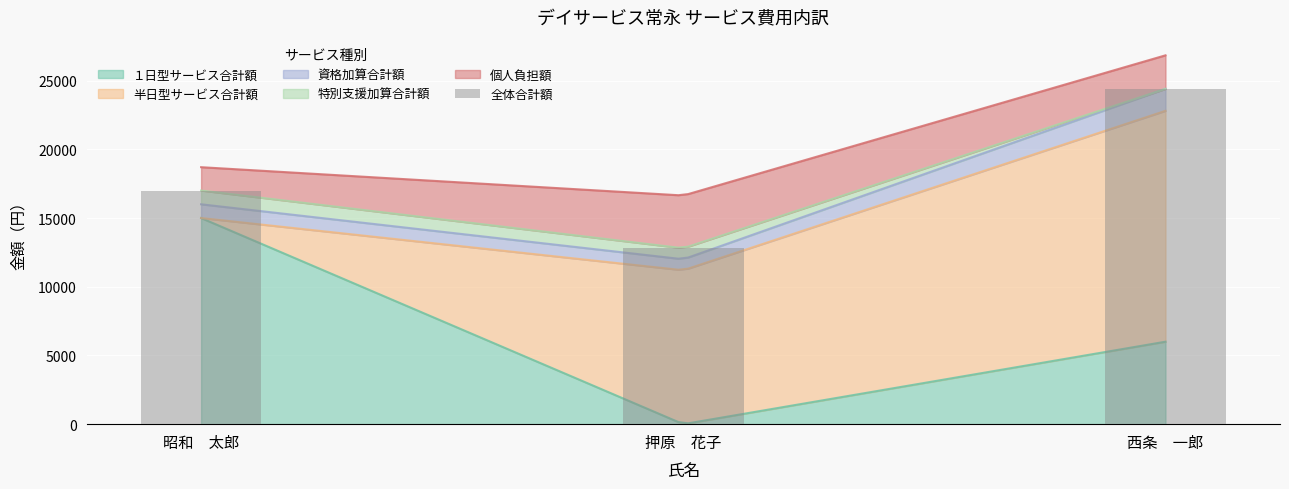

Which category has the highest value across all series?

西条　一郎